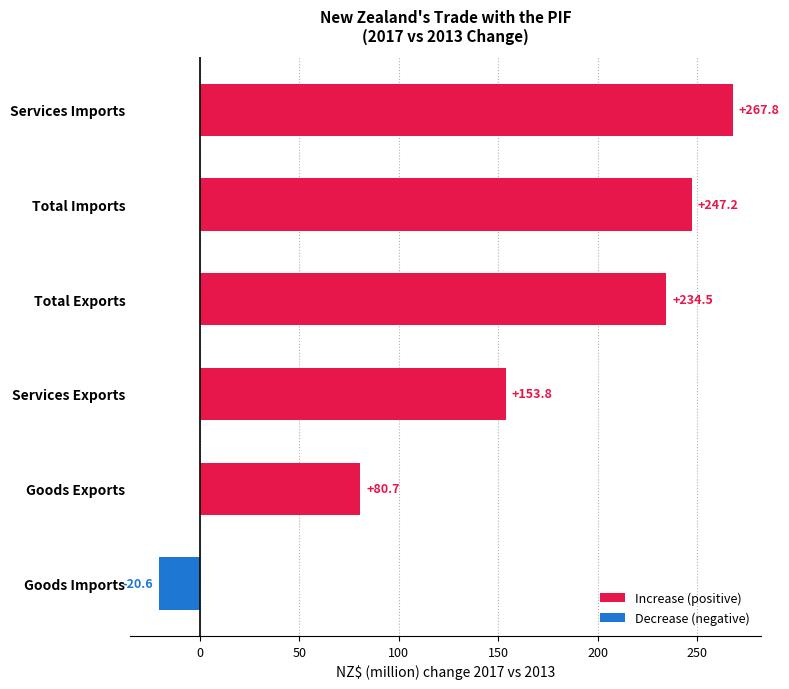

Count the number of categories in the chart.

6